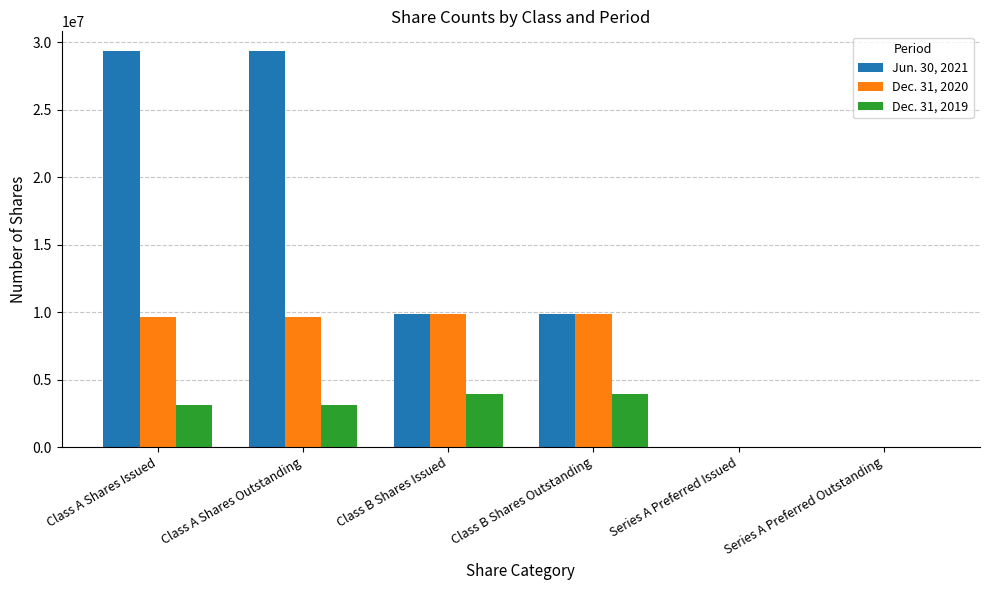

Which series changed the most between Class A Shares Issued and Class B Shares Issued?

Jun. 30, 2021